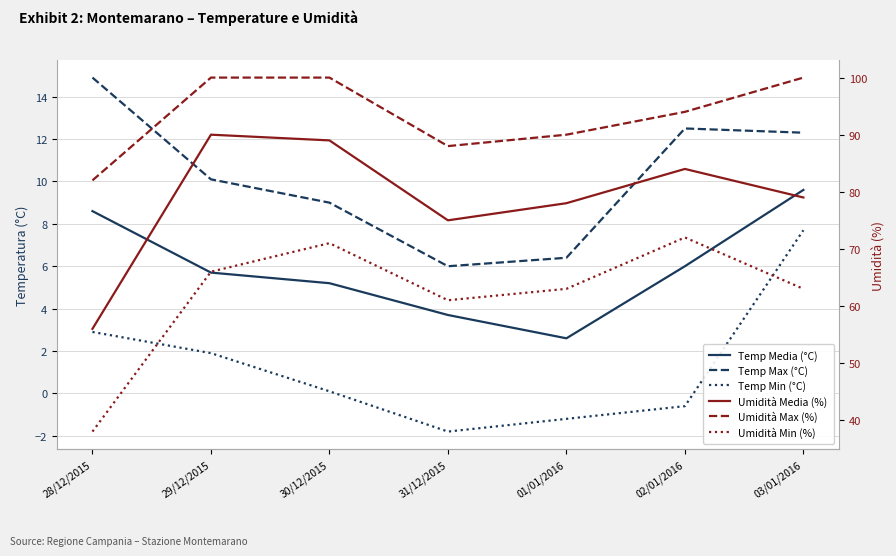

Between 30/12/2015 and 02/01/2016, which series saw the biggest shift?

Umidità Max (%)